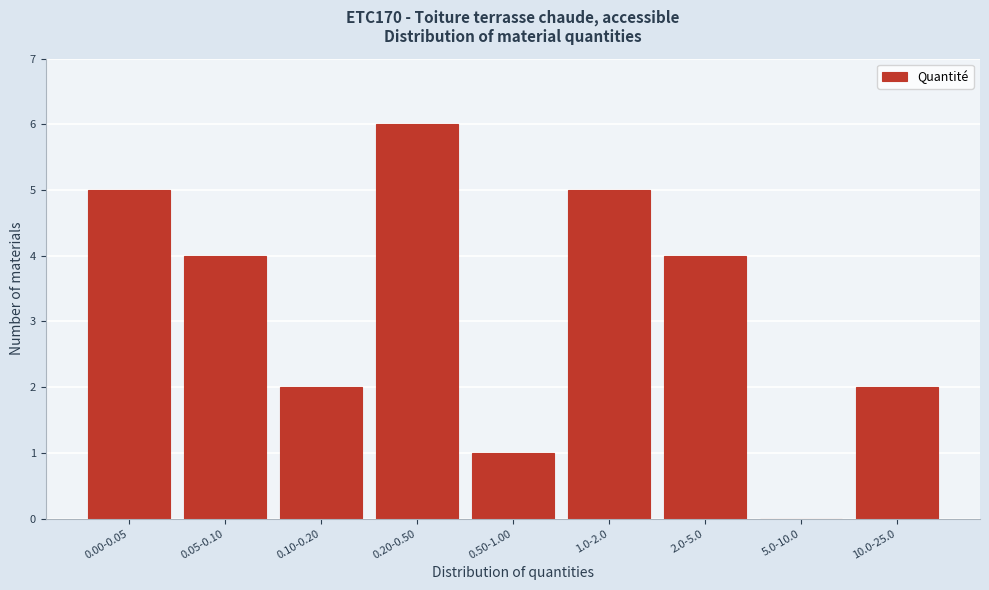

Reading left to right, list all the values displayed in this chart.

0.00-0.05=5	0.05-0.10=4	0.10-0.20=2	0.20-0.50=6	0.50-1.00=1	1.0-2.0=5	2.0-5.0=4	5.0-10.0=0	10.0-25.0=2